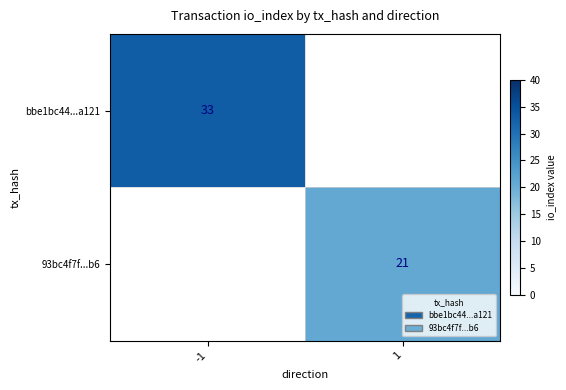

What is the minimum value shown in the chart?

21.0